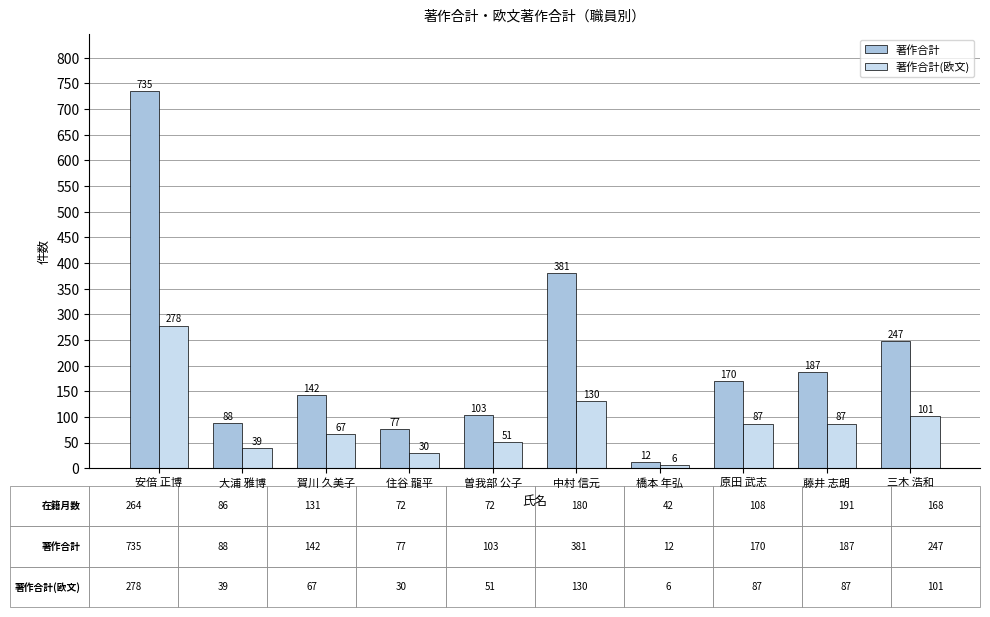

Rank the series by their maximum value, from lowest to highest.

著作合計(欧文), 著作合計